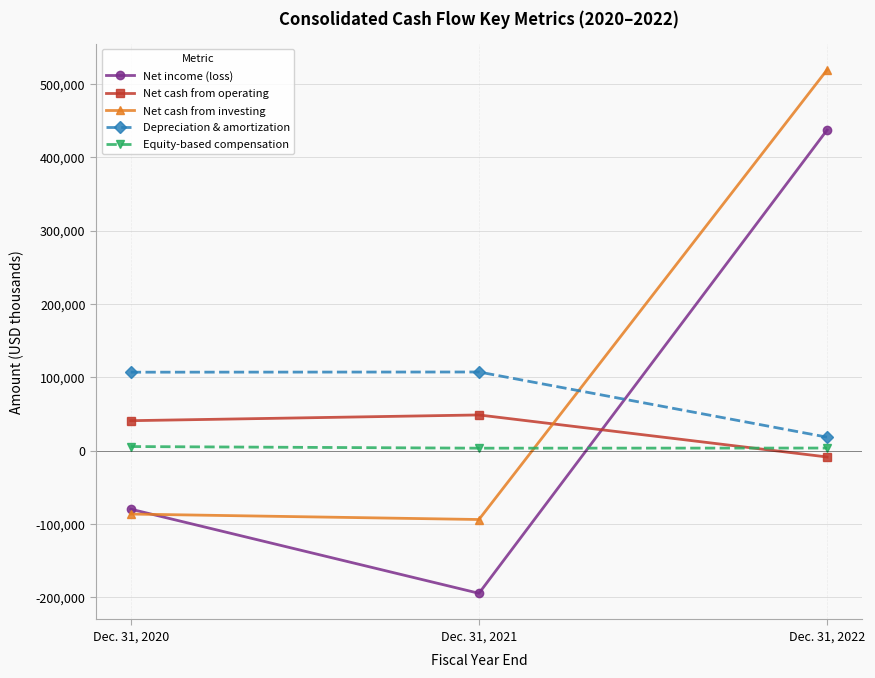

Where is Depreciation & amortization nearest to the value 62829?

Dec. 31, 2020